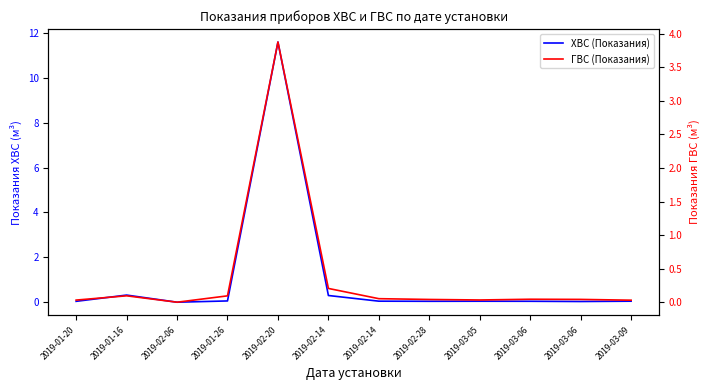

What is the difference between the ГВС (Показания) values at 2019-03-06 and 2019-02-14?

0.2